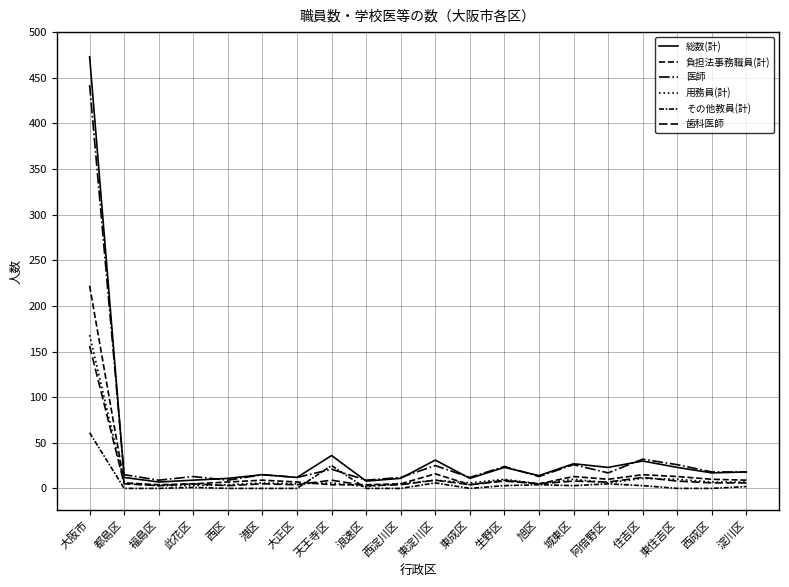

How many lines are shown in the chart?

6